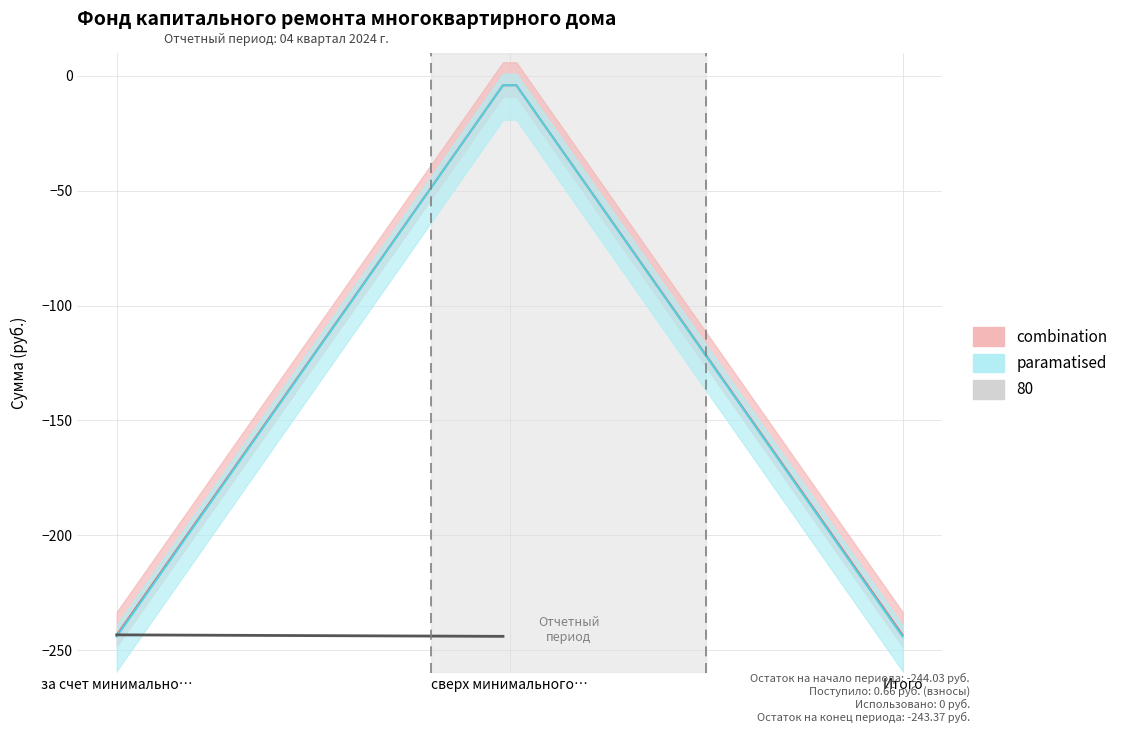

True or false: поступило_всего has a value of 1.1 at за счет минимального взноса.

False